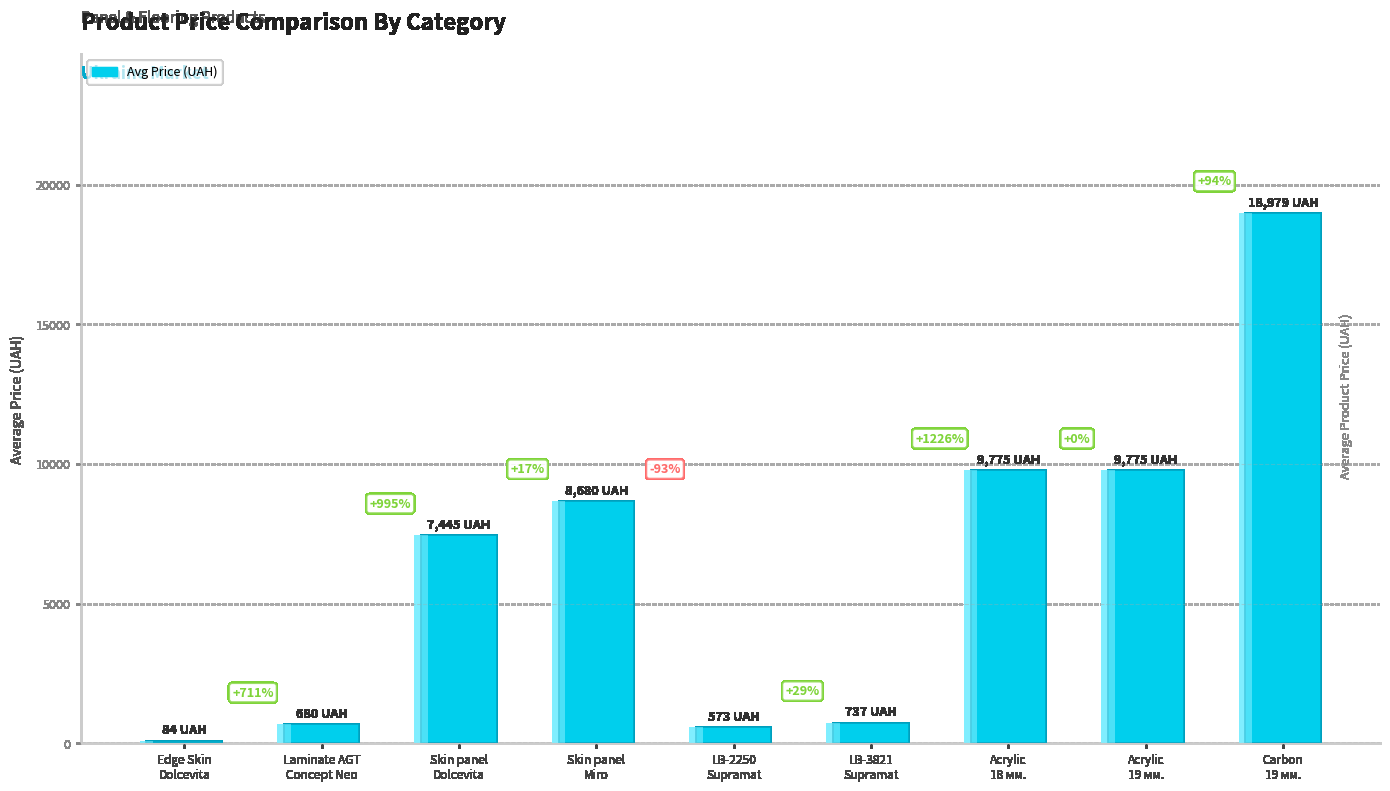

Is it true that the value at LB-3821
Supramat is 737.2?

True